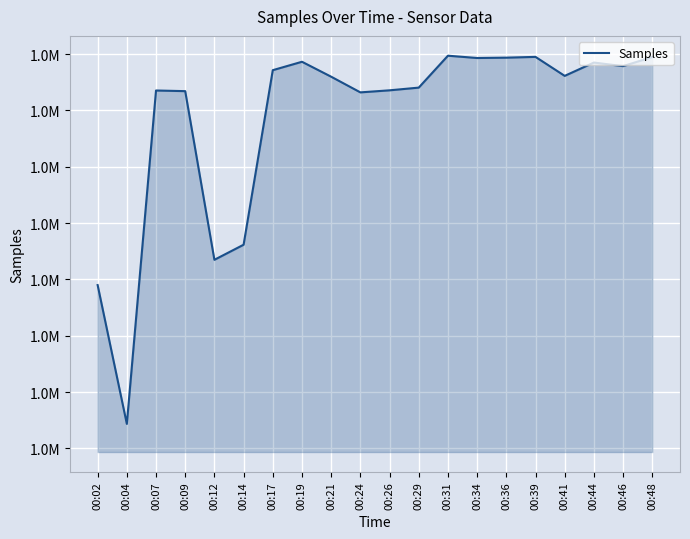

How many interior local valleys (lower than both neighbors) does the data have?

6